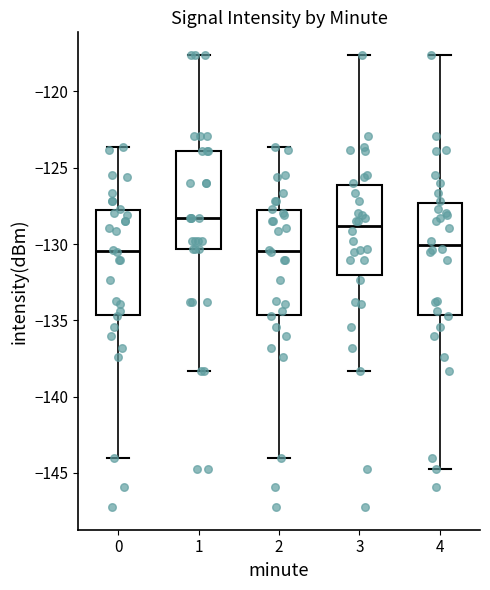

Where does the median line of the box at x = 0 sit on the y-axis? The values are not printed on the chart, so give them approximately, as read against the axis.

-130.5